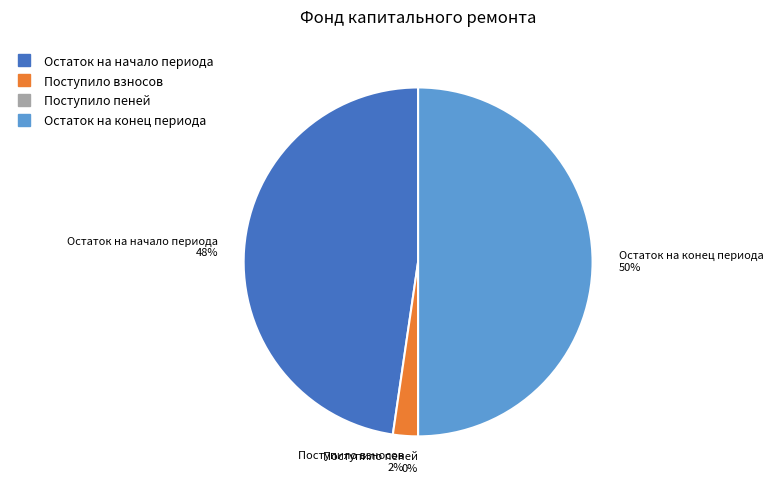

To the nearest percent, what is the difference between the largest and smallest slice percentages?

50%